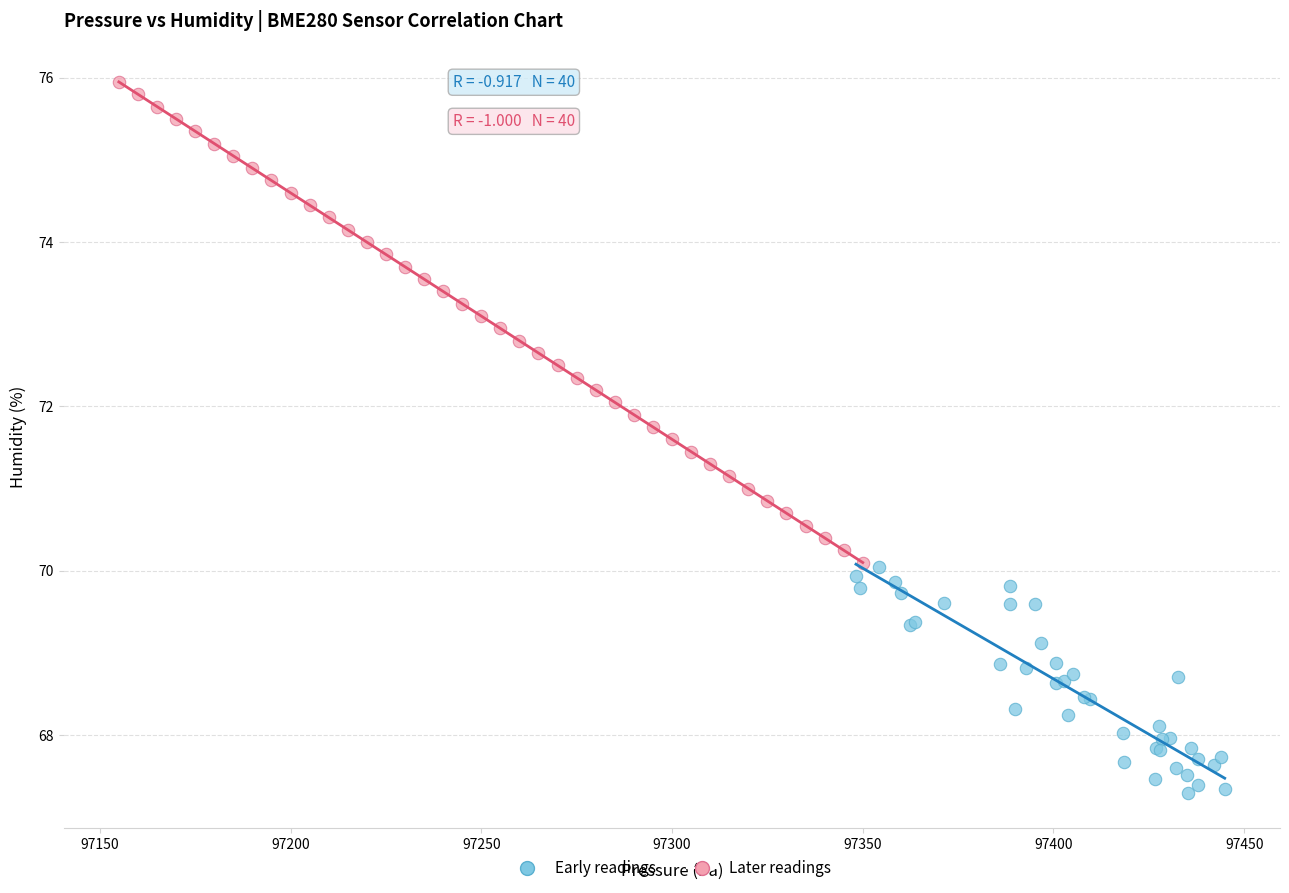

Which series contains the highest Y value?

Later readings